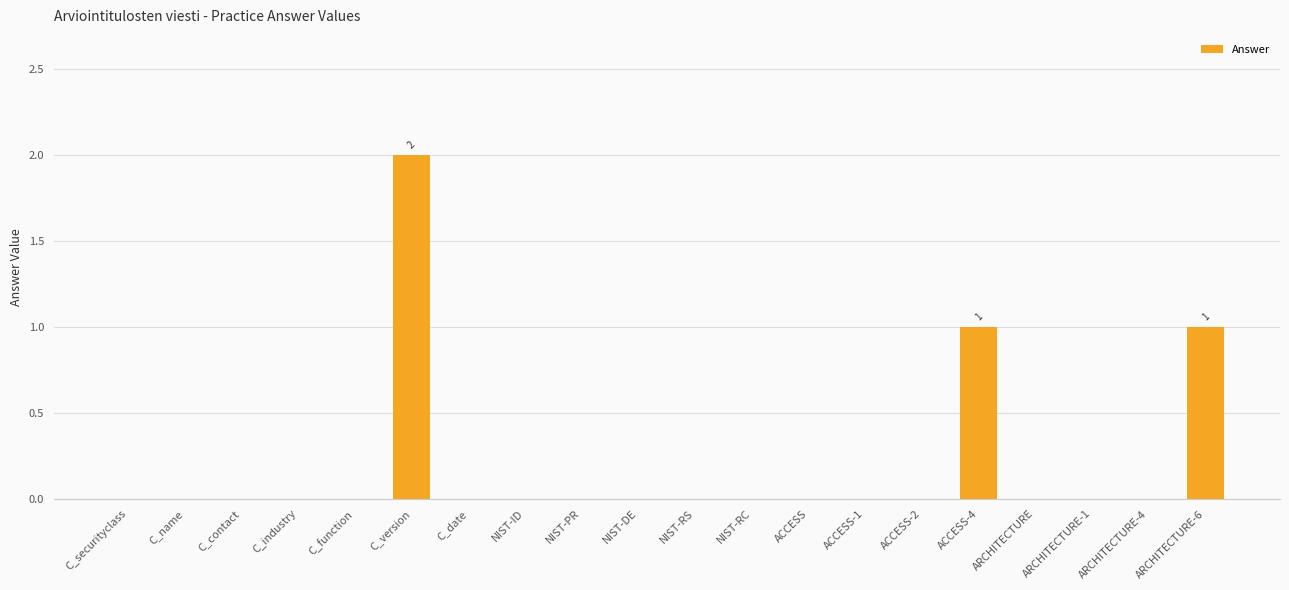

What is the maximum value shown in the chart?

2